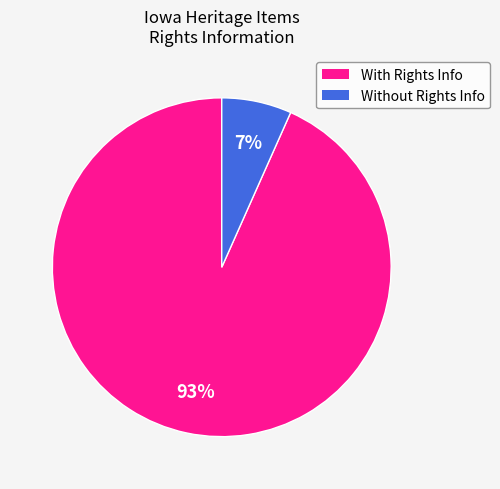

Does any single category account for the majority?

Yes